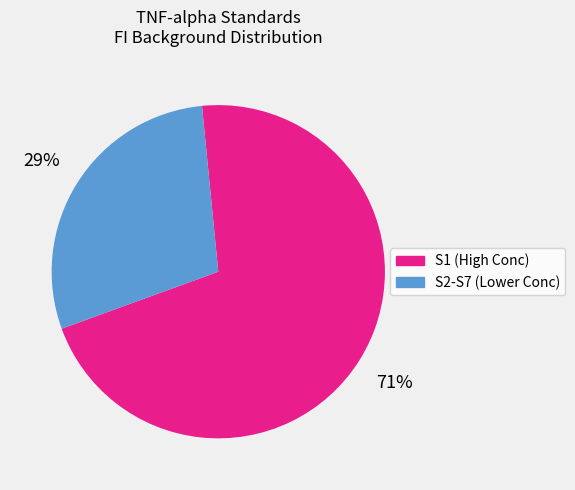

To the nearest percent, what is the difference between the largest and smallest slice percentages?

42%